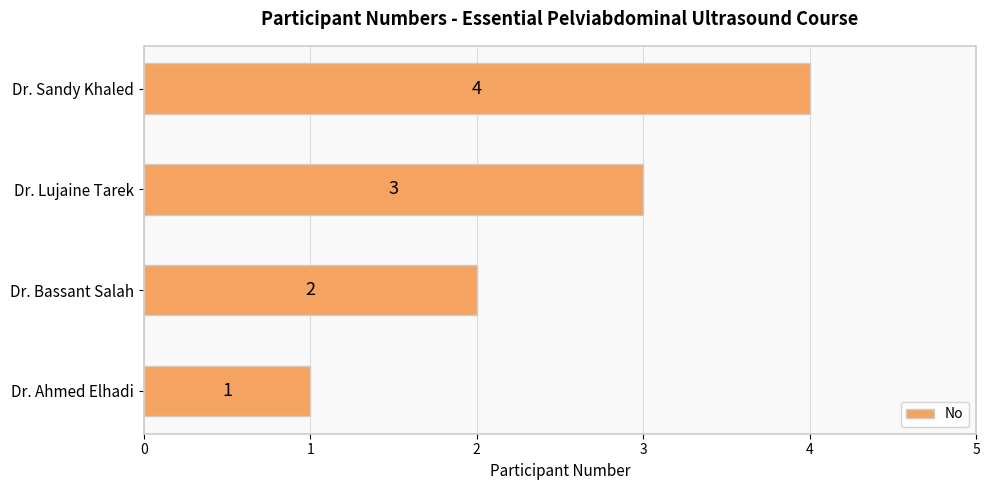

Count the number of data series in this chart.

1